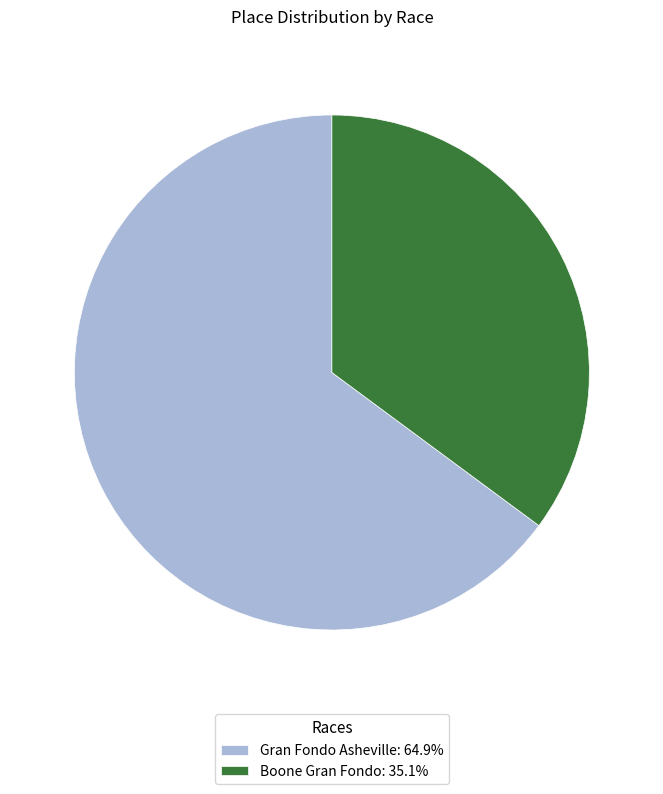

Do Gran Fondo Asheville: 64.9% and Boone Gran Fondo: 35.1% together represent more than half of the pie?

Yes